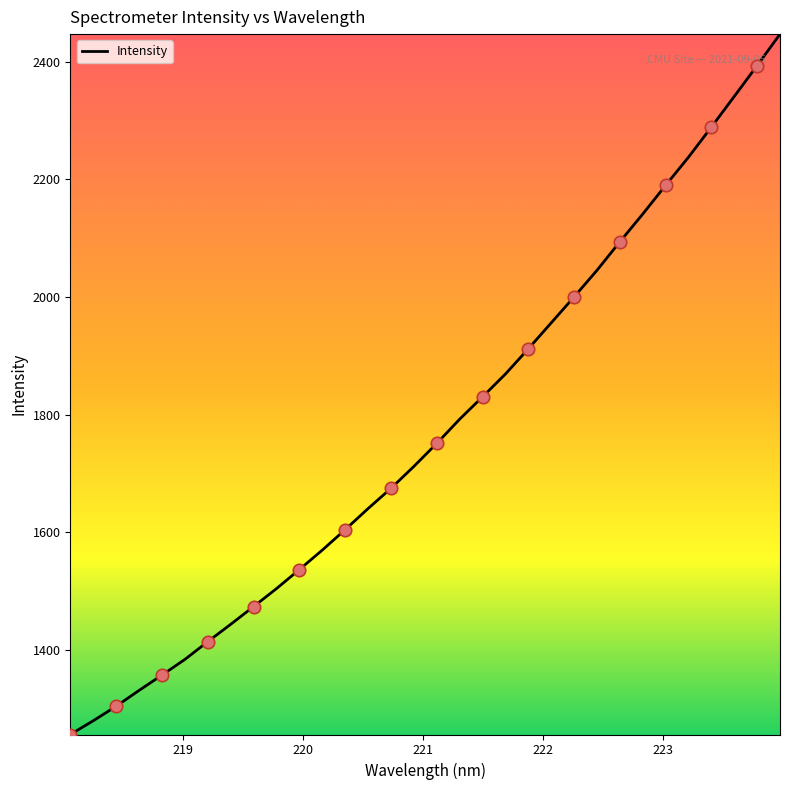

What is the difference between the maximum and minimum values?

1191.0